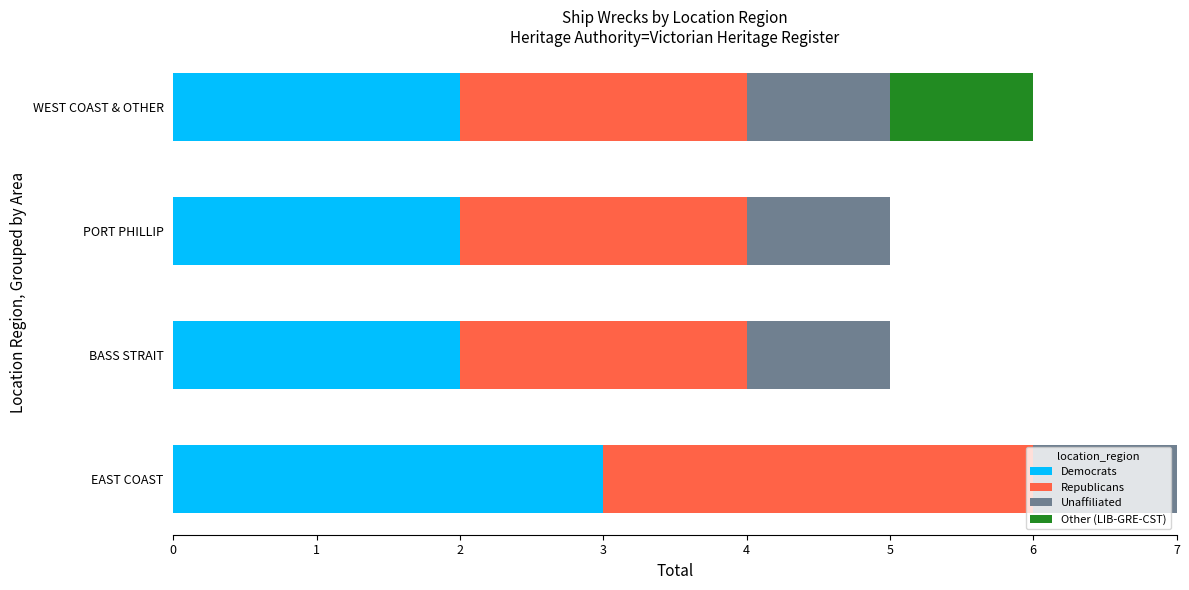

What is the sum of all Democrats values?

9